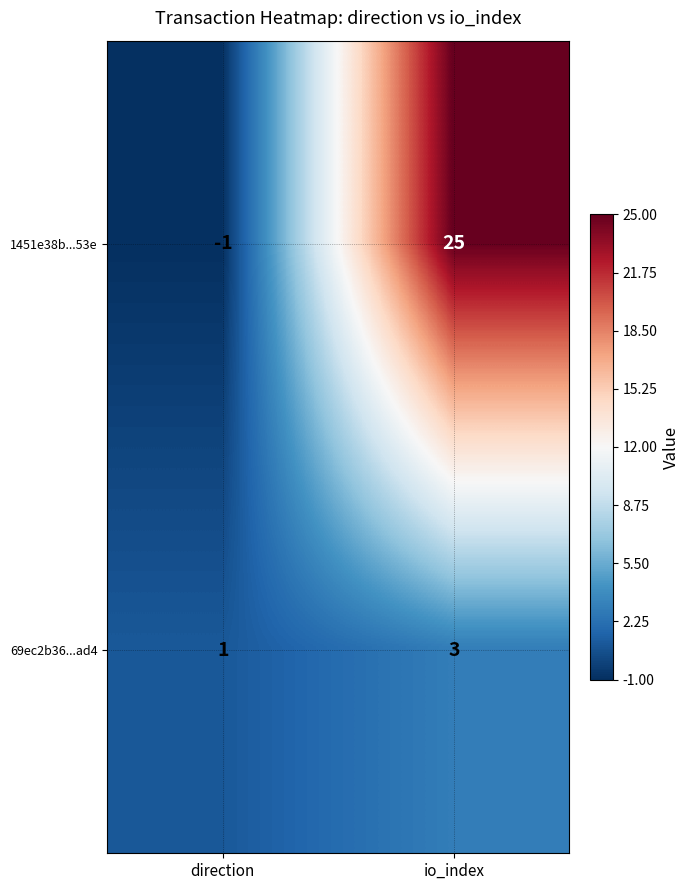

What is the average value of the 1451e38b...53e series?

12